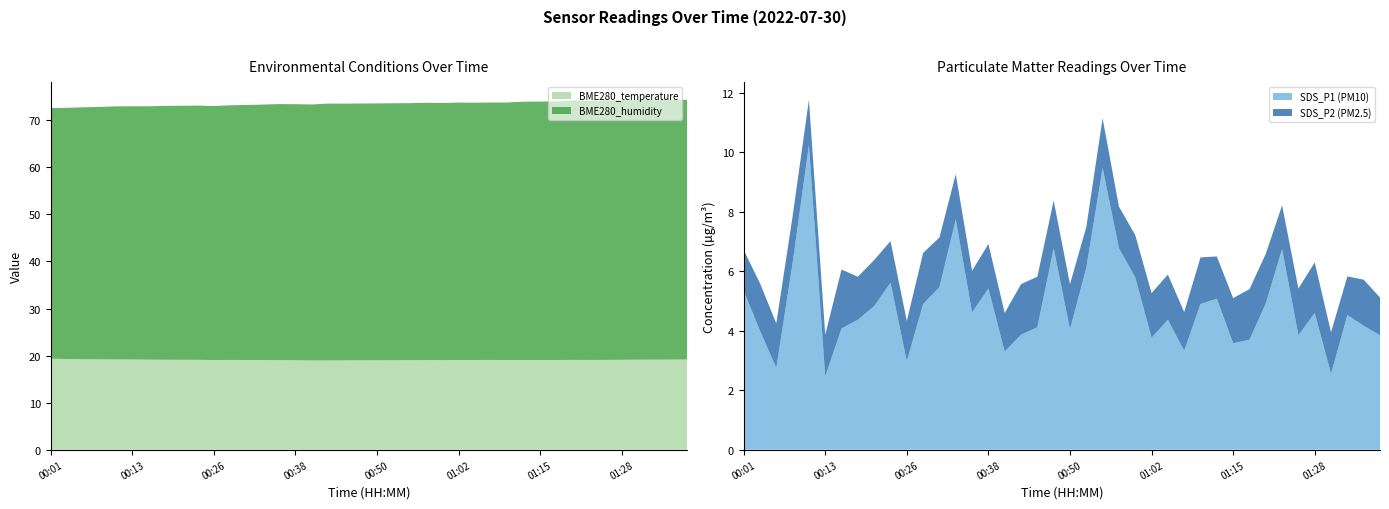

Reading left to right, extract all data points from this chart.

BME280_temperature: 19.3	19.3	19.2	19.2	19.2	19.2	19.1	19.1	19.1	19.1	19.1	19.1	19.1	19.1	19.0	19.0	19.0	19.0	19.0	19.0	19.0	19.0	19.0	19.1	19.0	19.1	19.1	19.1	19.1	19.1	19.1	19.1	19.1	19.1	19.1	19.1	19.1	19.1	19.1	19.2
BME280_humidity: 53.3	53.4	53.5	53.6	53.8	53.8	53.8	54.0	54.0	54.0	54.0	54.1	54.2	54.3	54.4	54.4	54.4	54.6	54.5	54.6	54.6	54.6	54.6	54.7	54.6	54.7	54.7	54.7	54.7	54.9	54.9	55.0	55.1	55.0	55.1	55.2	55.2	55.2	55.2	55.2
SDS_P1: 5.3	4.0	2.8	6.3	10.2	2.5	4.1	4.4	4.8	5.6	3.0	4.9	5.5	7.8	4.6	5.4	3.3	3.9	4.1	6.8	4.0	6.1	9.5	6.8	5.8	3.8	4.4	3.3	4.9	5.1	3.6	3.7	4.9	6.8	3.9	4.6	2.5	4.5	4.2	3.9
SDS_P2: 1.4	1.6	1.5	1.6	1.5	1.4	2.0	1.4	1.6	1.4	1.4	1.7	1.7	1.5	1.4	1.5	1.3	1.7	1.7	1.6	1.5	1.4	1.7	1.4	1.4	1.5	1.5	1.3	1.6	1.4	1.5	1.7	1.7	1.5	1.6	1.7	1.4	1.3	1.6	1.3